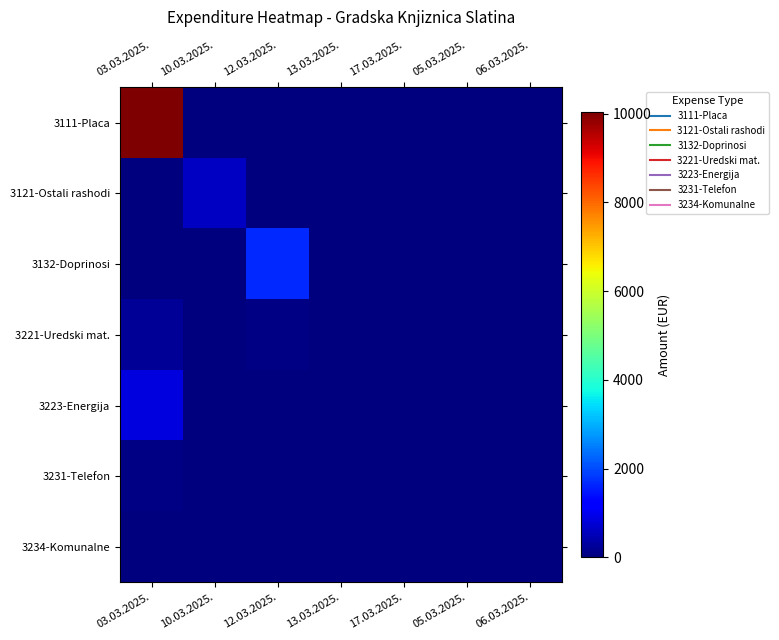

Which series has the largest total across all categories?

3111-Placa